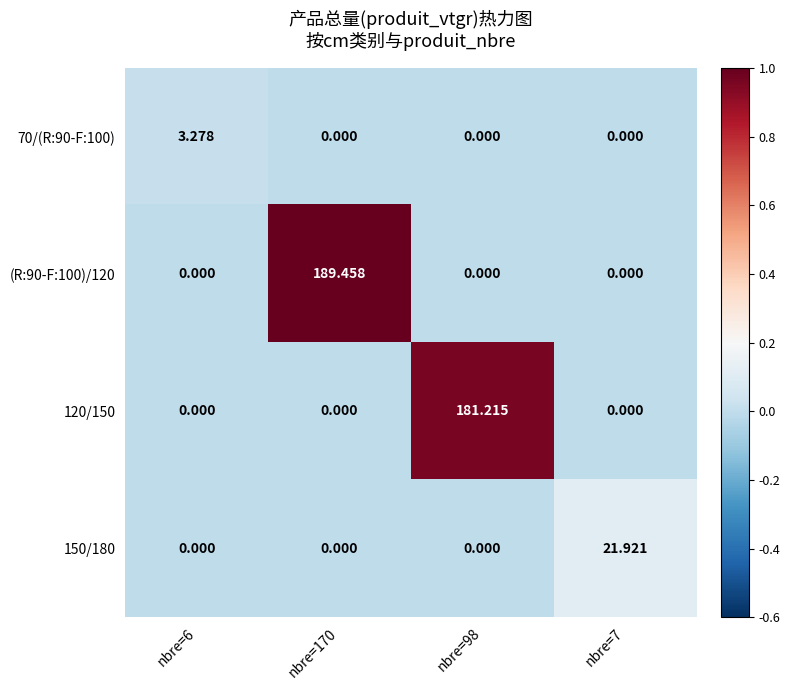

Is the value of 70/(R:90-F:100) at nbre=6 greater than the value of 150/180 at nbre=7?

No